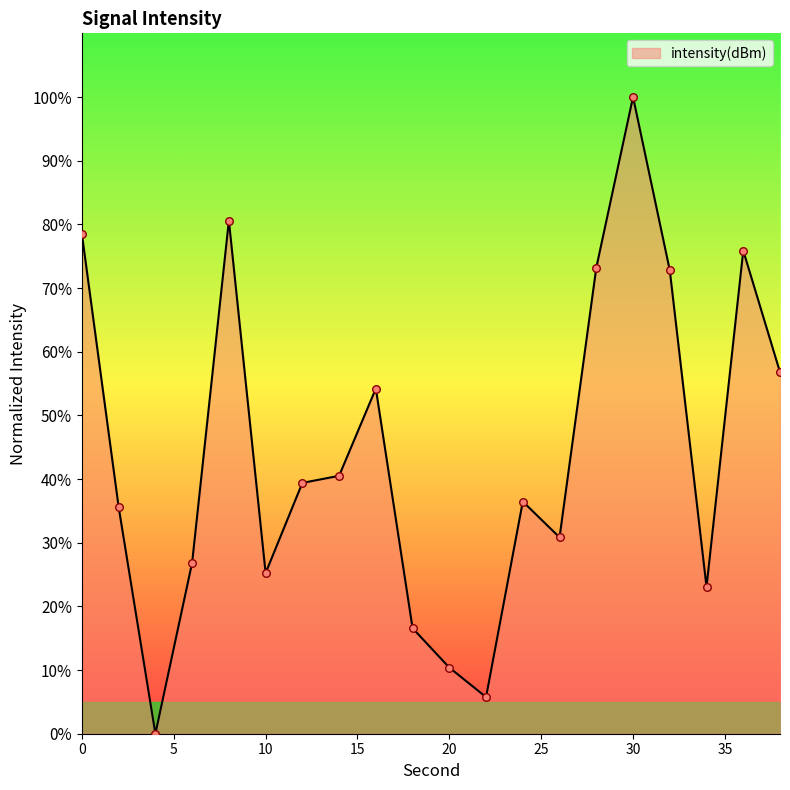

What is the maximum value shown in the chart?

100.0